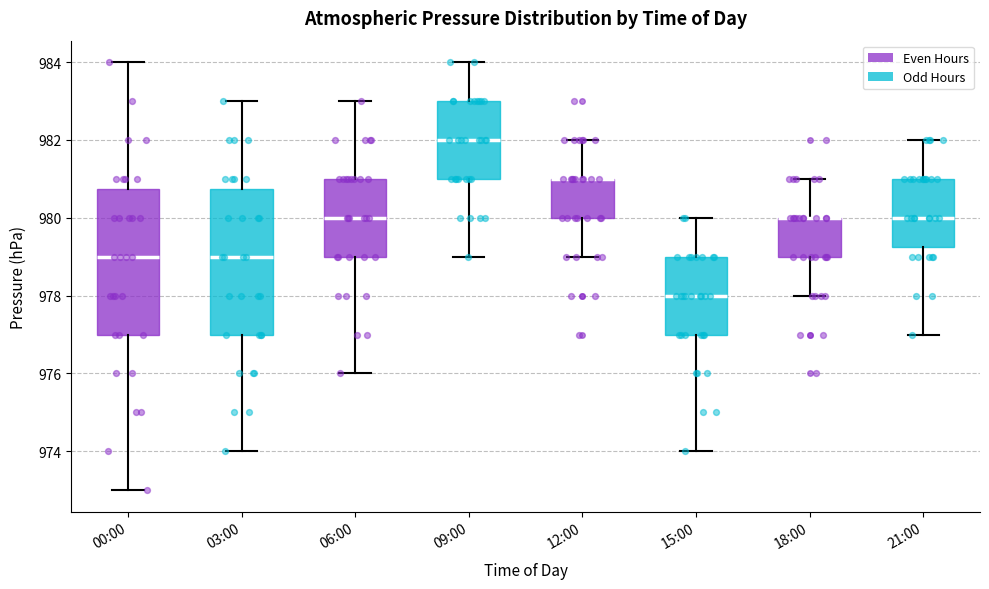

Reading left to right, read every box against the y-axis: the position of its median line, the range the box covers, and the ends of its whiskers. The values are not printed on the chart, so give them approximately, as read against the axis.

00:00: median 979.0, box 977.0 to 980.8, whiskers 973.0 to 984.0
03:00: median 979.0, box 977.0 to 980.8, whiskers 974.0 to 983.0
06:00: median 980.0, box 979.0 to 981.0, whiskers 976.0 to 983.0
09:00: median 982.0, box 981.0 to 983.0, whiskers 979.0 to 984.0
12:00: median 981.0 (drawn on the box's upper edge), box 980.0 to 981.0, whiskers 979.0 to 982.0
15:00: median 978.0, box 977.0 to 979.0, whiskers 974.0 to 980.0
18:00: median 980.0 (drawn on the box's upper edge), box 979.0 to 980.0, whiskers 978.0 to 981.0
21:00: median 980.0, box 979.2 to 981.0, whiskers 977.0 to 982.0